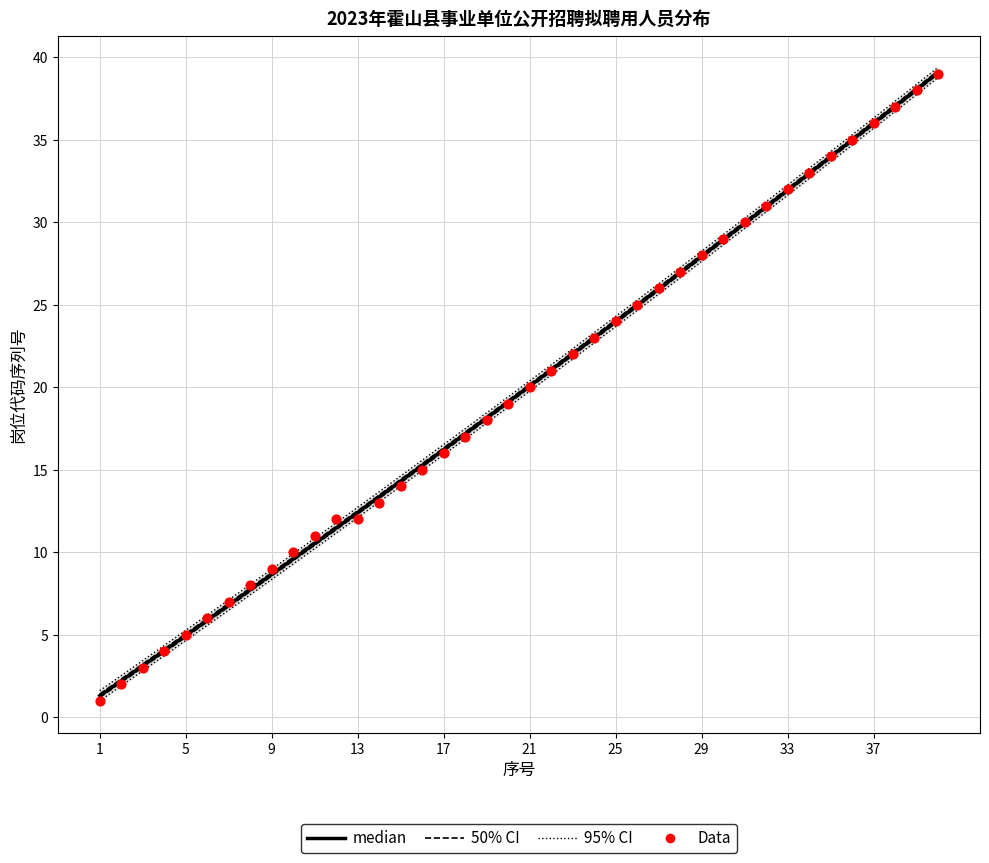

Which series reaches the minimum Y coordinate?

Data